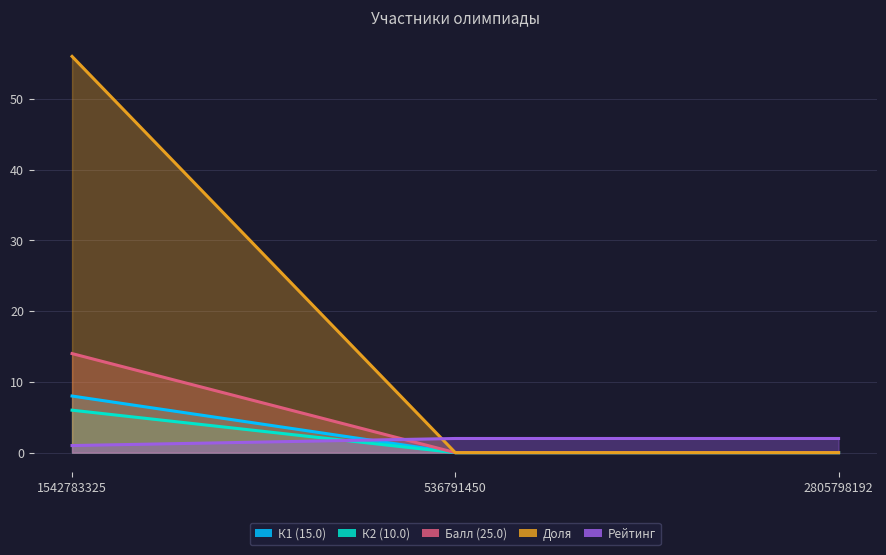

Count the Доля values in the range 0 to 56.

3